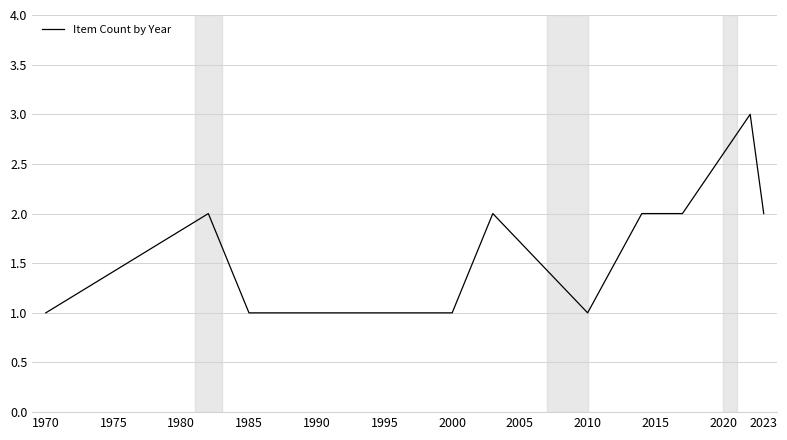

Count the number of categories in the chart.

13